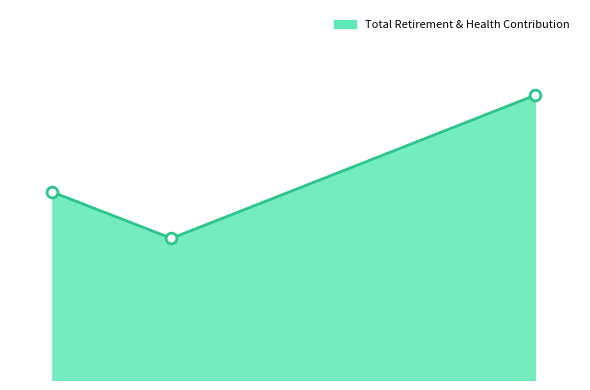

What is the change in value from General Manager to Controller?

-17480